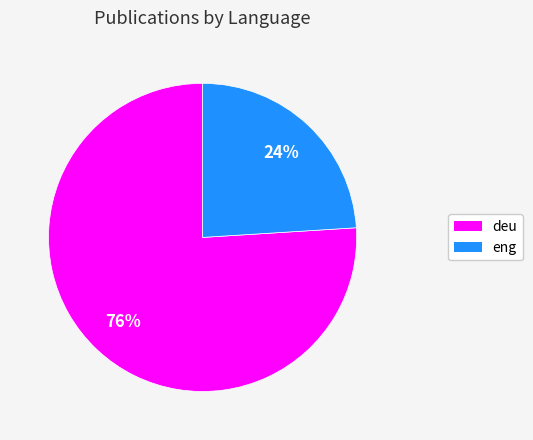

Between eng and deu, which is larger?

deu